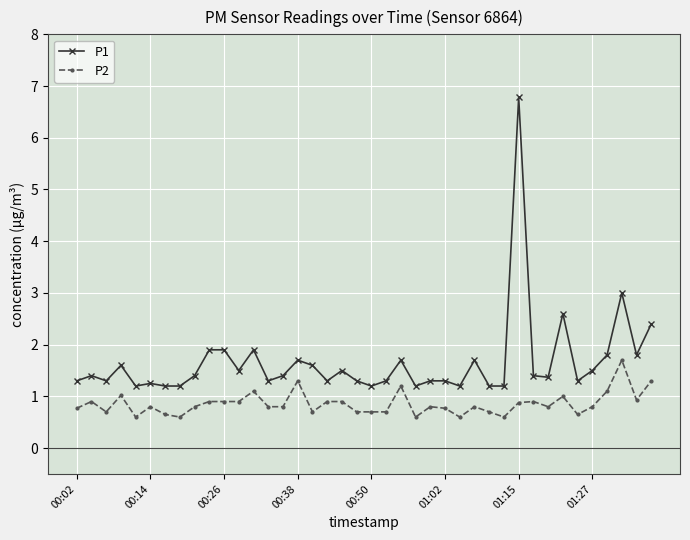

Rank the series by their average value, from highest to lowest.

P1, P2